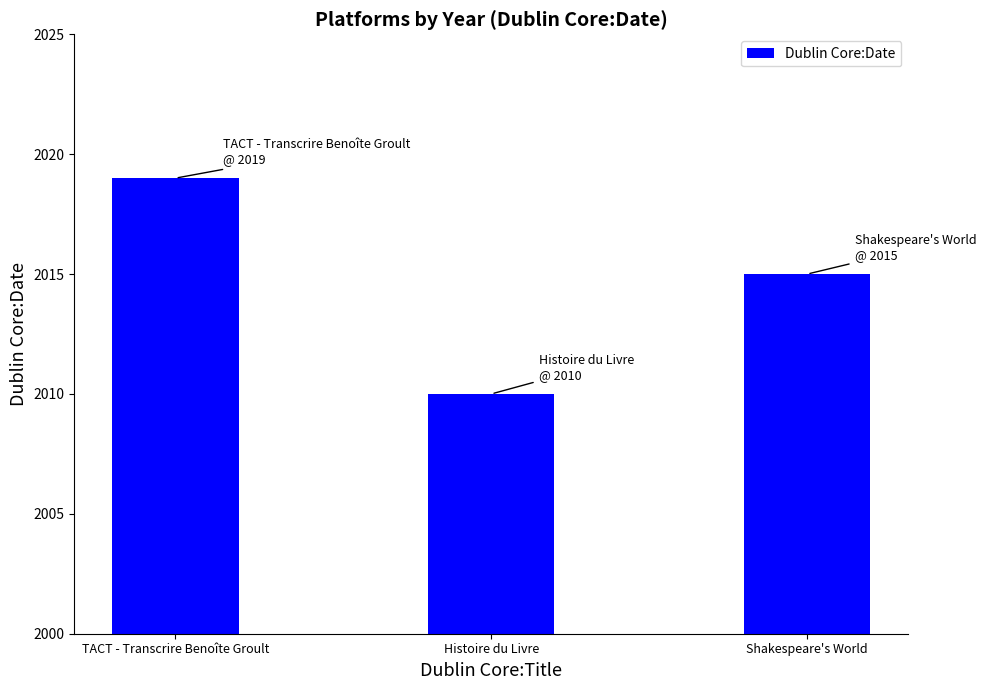

What position from the right is Shakespeare's World?

1